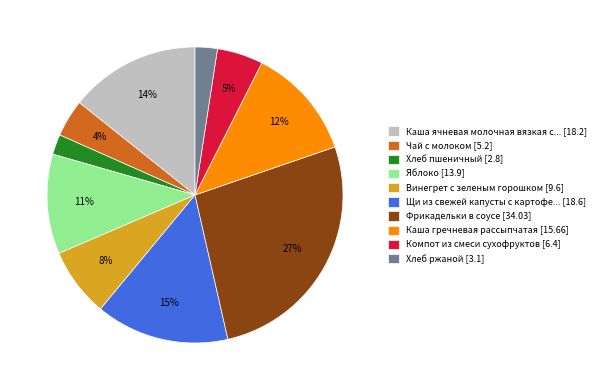

What is the largest slice in the pie chart?

Фрикадельки в соусе [34.03]